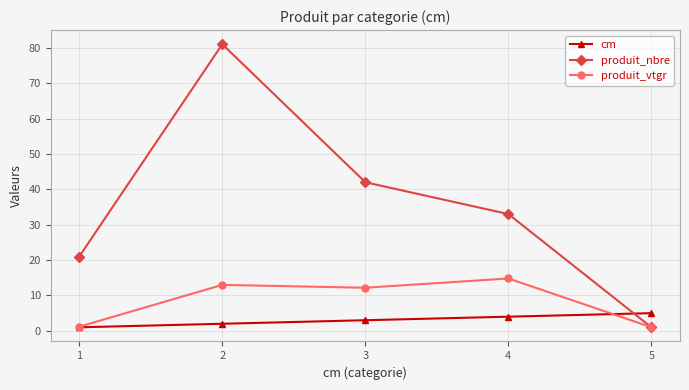

What is the average value of the cm series?

3.0